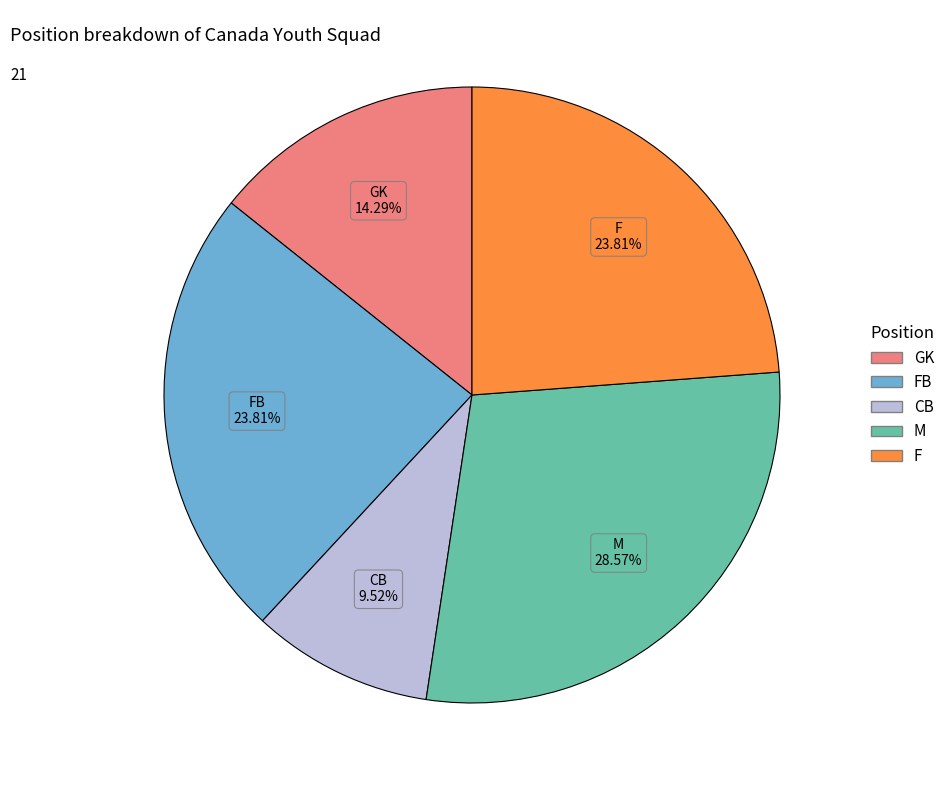

Is there any slice that represents more than half of the pie?

No